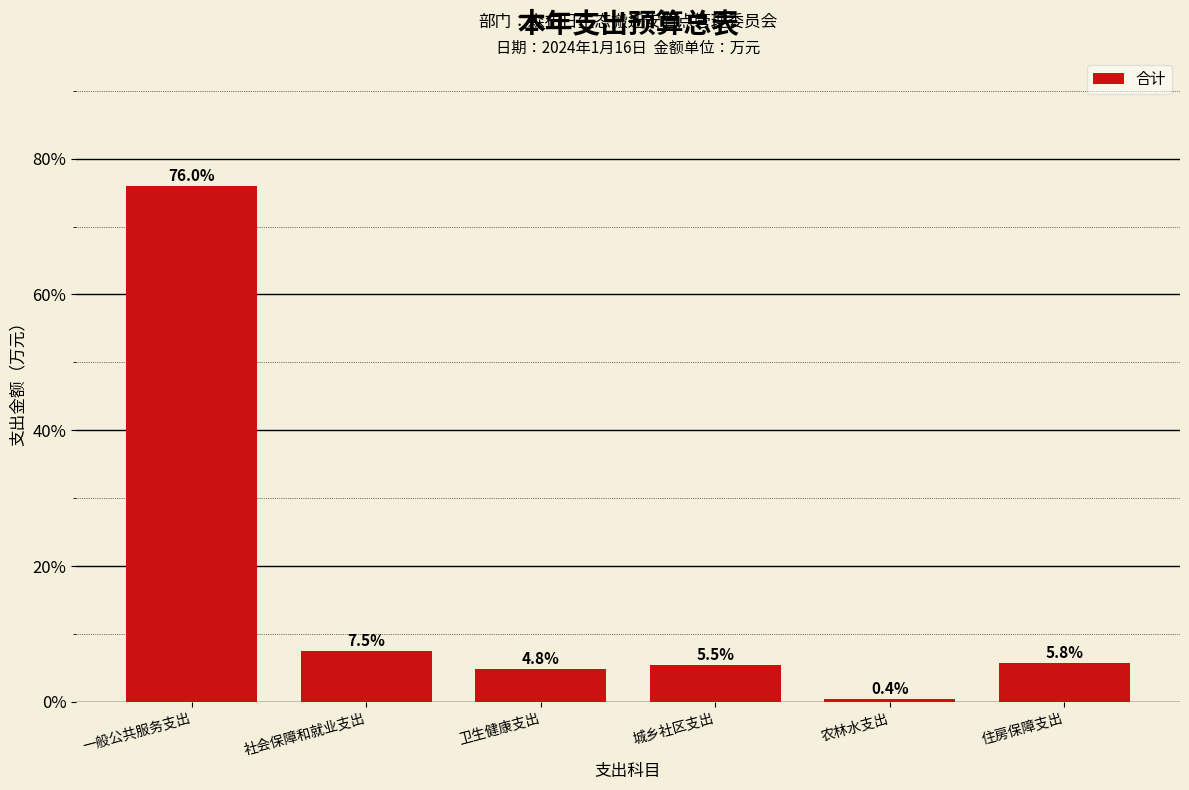

Reading left to right, list all the values displayed in this chart.

76.0	7.5	4.8	5.5	0.4	5.8